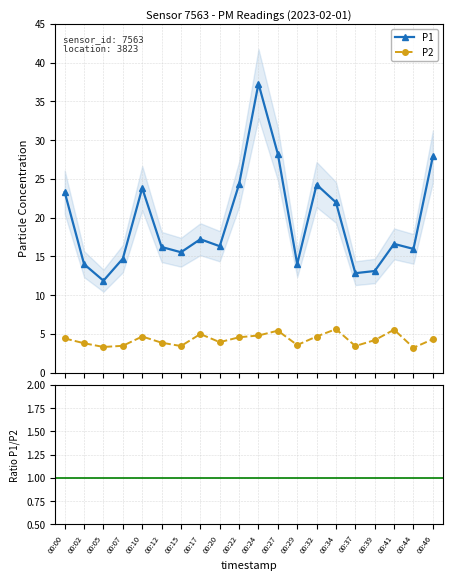

Rank the categories by P1 value from lowest to highest.

00:05, 00:37, 00:39, 00:02, 00:29, 00:07, 00:15, 00:44, 00:12, 00:20, 00:41, 00:17, 00:34, 00:00, 00:10, 00:32, 00:22, 00:46, 00:27, 00:24